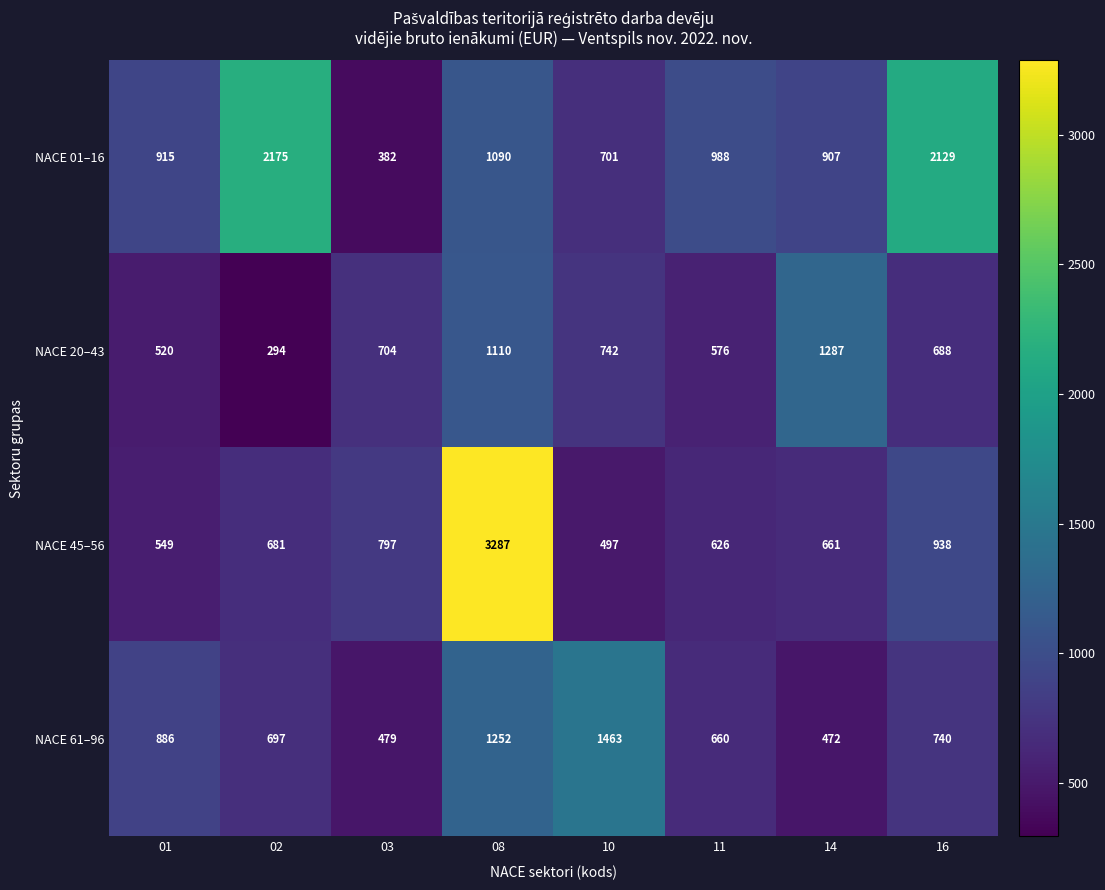

What is the smallest value displayed?

294